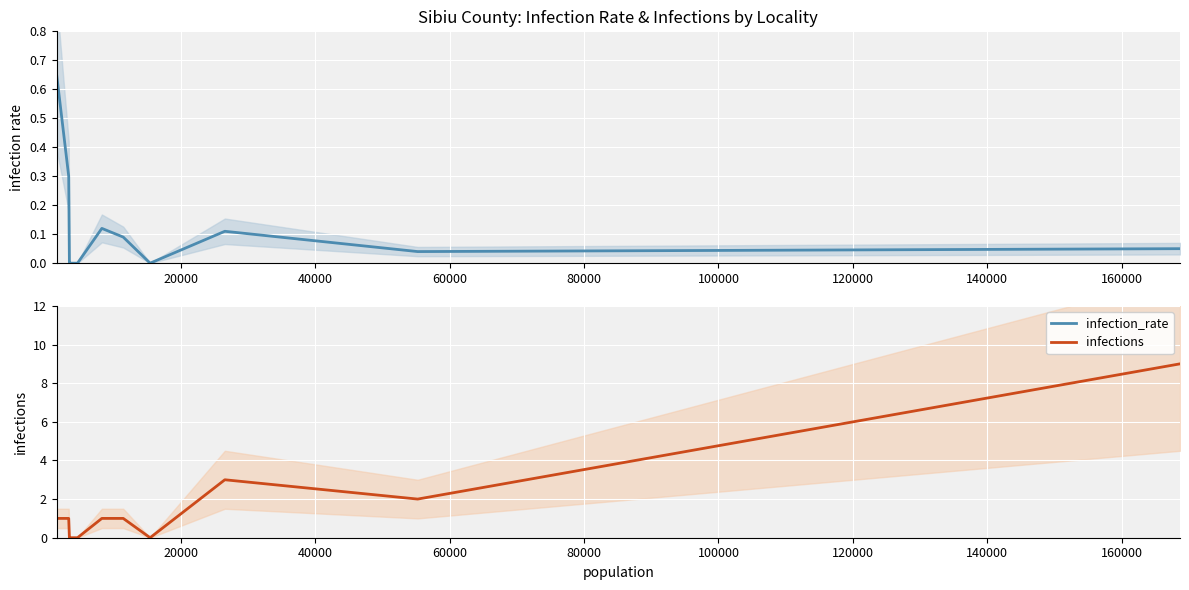

What are all the series names shown in the legend?

infection_rate, infections